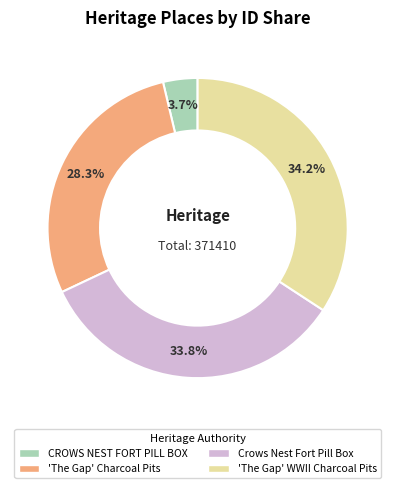

What percentage do 'The Gap' Charcoal Pits and 'The Gap' WWII Charcoal Pits together represent?

62.5%